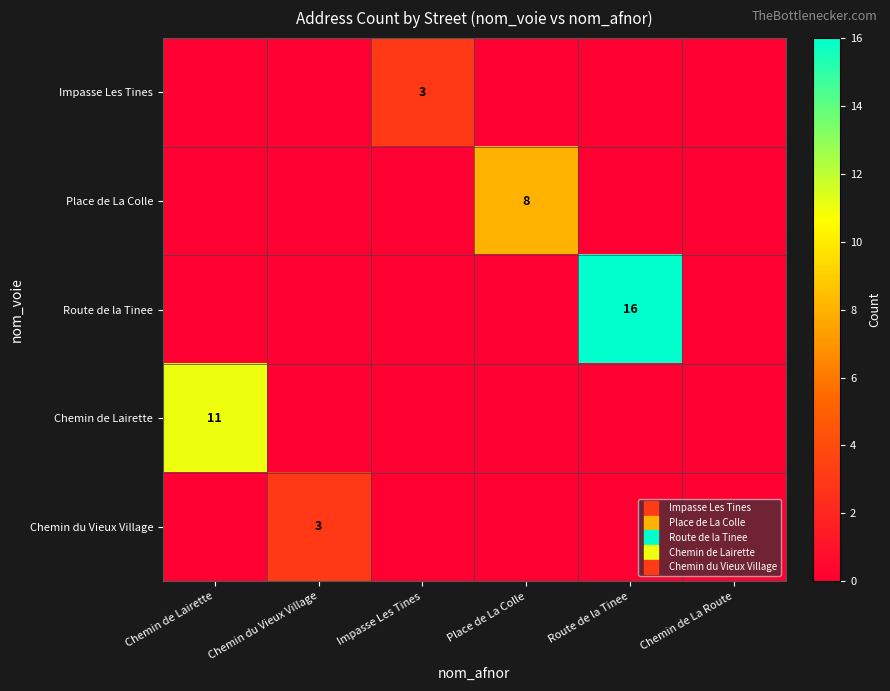

Count the Impasse Les Tines values in the range 0 to 1.

5